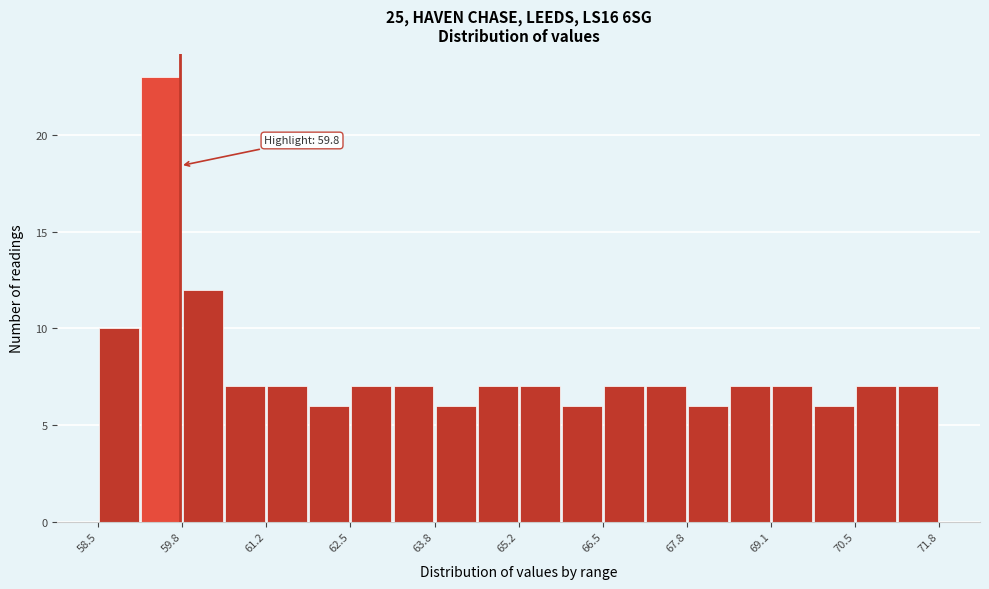

Read against the x-axis, roughly where is the centre of the tallest bar?

59.4